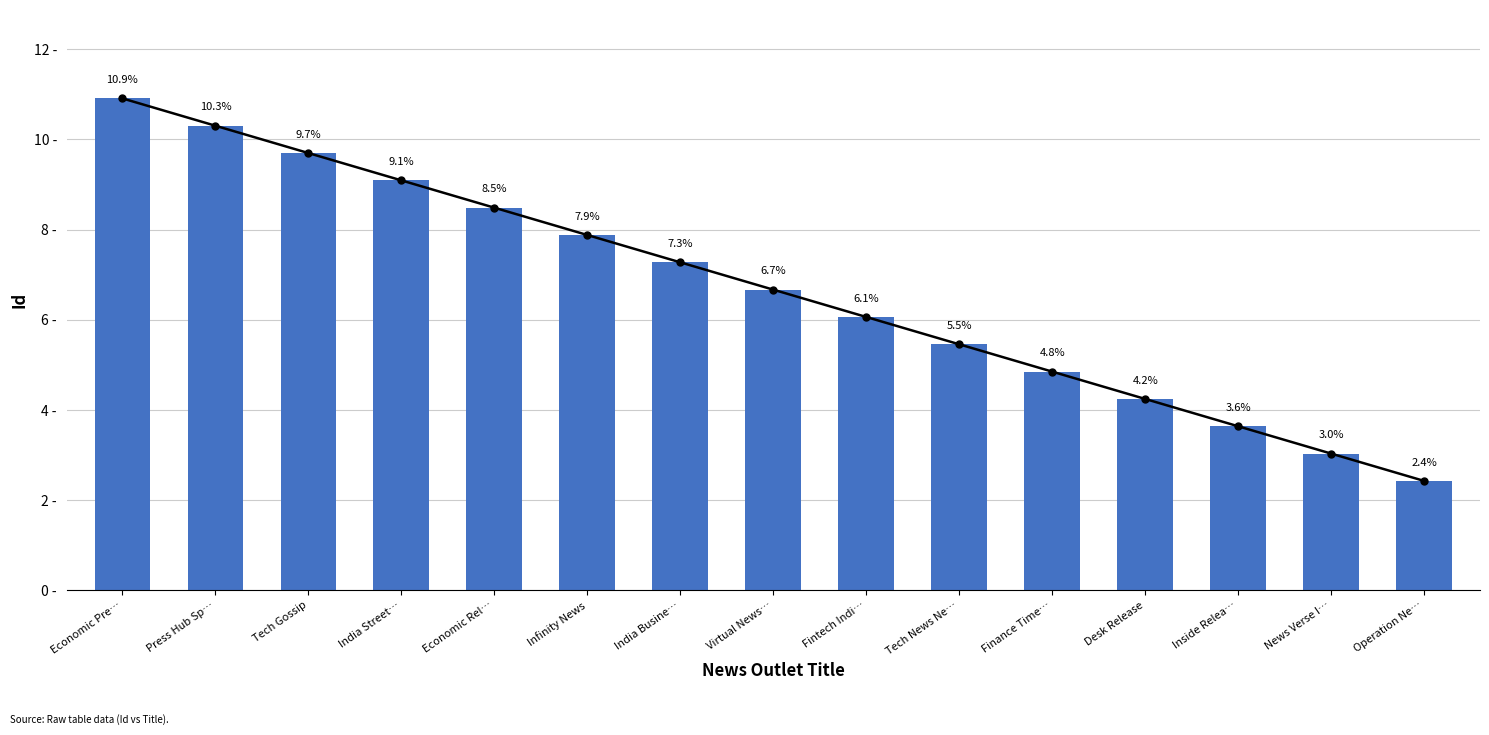

Which label corresponds to the smallest value in the chart?

Operation Ne…